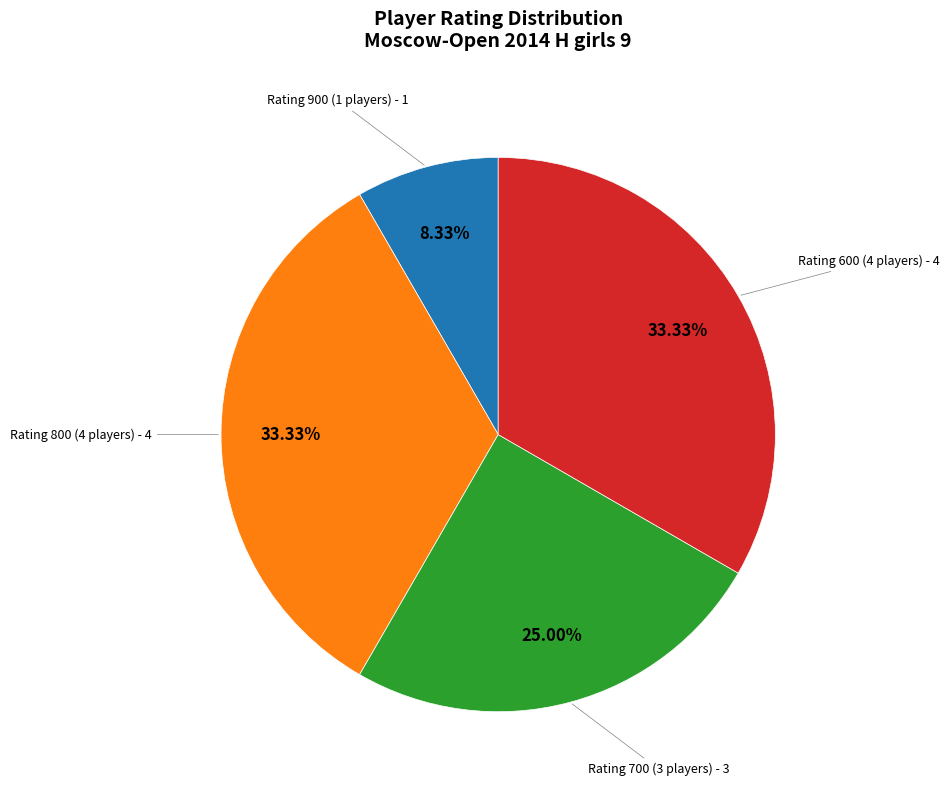

Does any single category account for the majority?

No